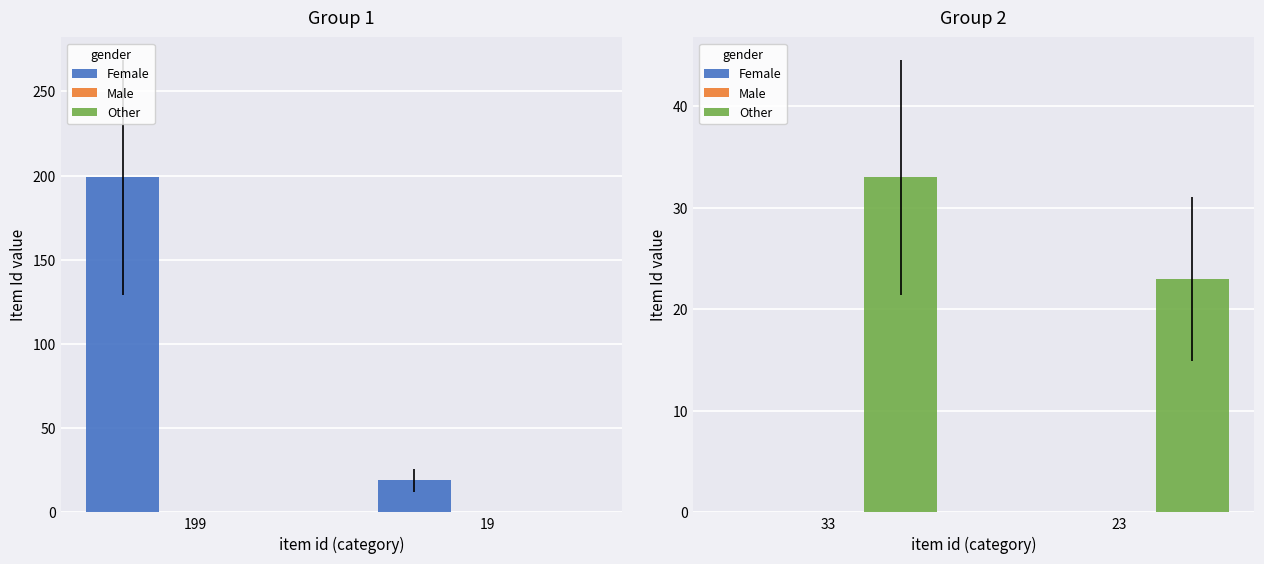

List the labels in order of Male value, smallest first.

33, 23